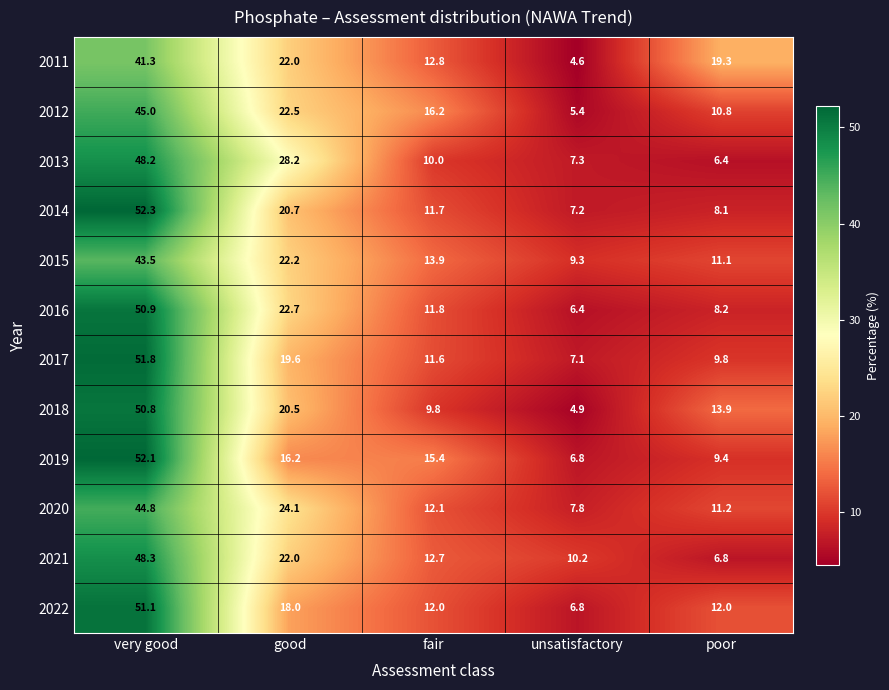

Which series changed the most between very good and unsatisfactory?

2018